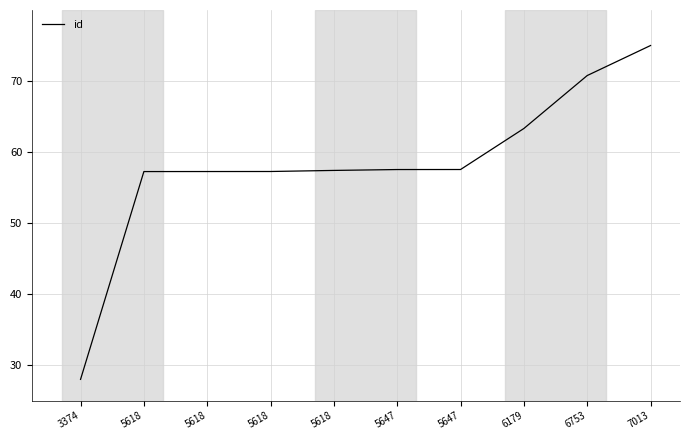

List the labels in order of value, smallest first.

3374, 5618, 5618, 5618, 5618, 5647, 5647, 6179, 6753, 7013